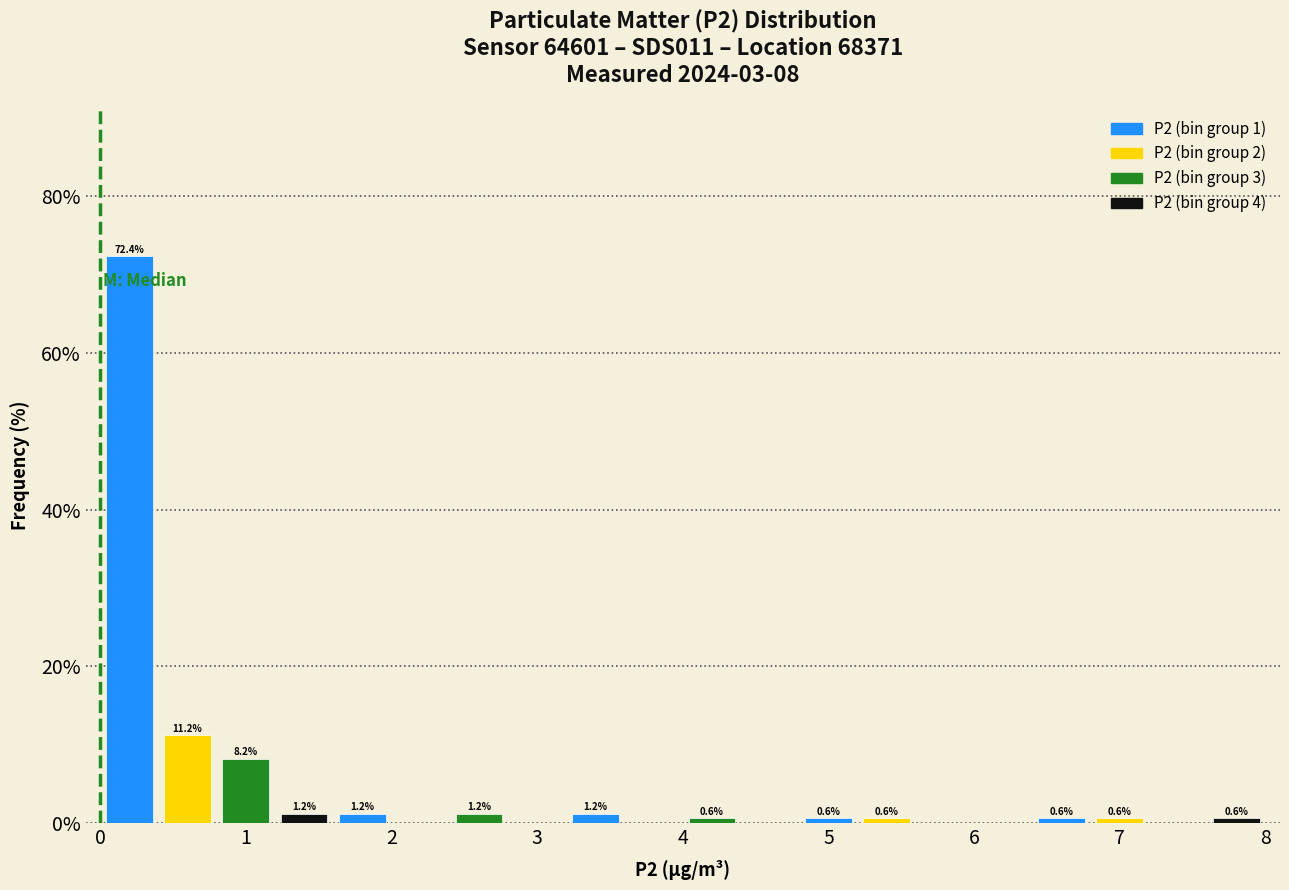

Over which range of the x-axis is the bar tallest?

0.0 to 0.4